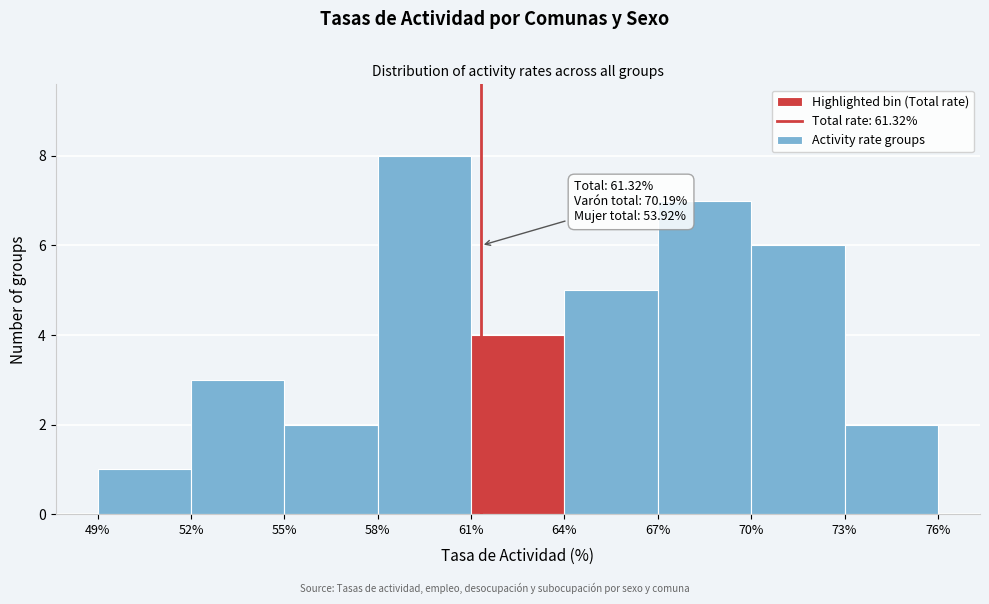

Which range on the x-axis has the tallest bar?

58% to 61%